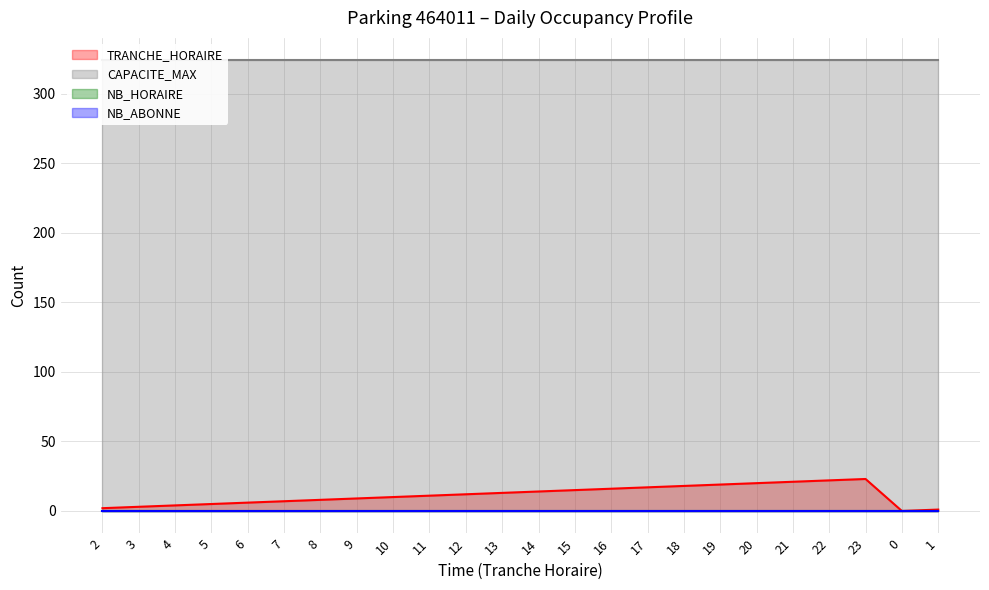

List the series in order of their peak value, lowest first.

NB_HORAIRE, NB_ABONNE, TRANCHE_HORAIRE, CAPACITE_MAX